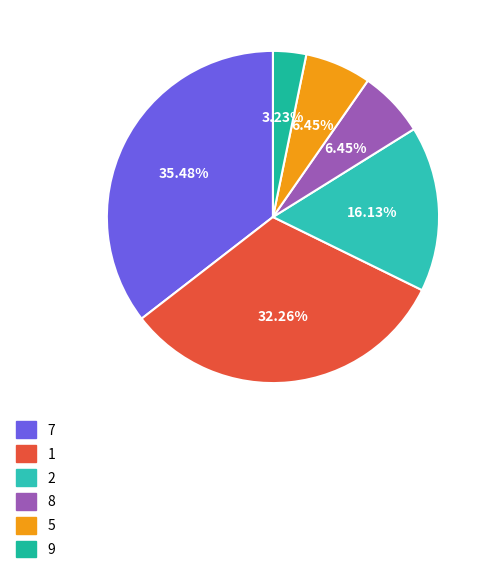

Which category has the smallest portion of the pie?

9